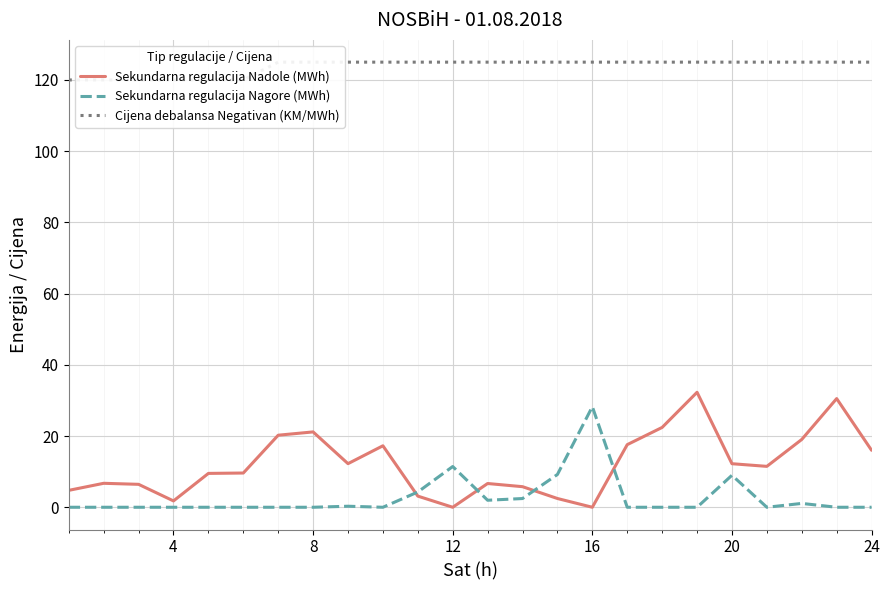

True or false: Sekundarna regulacija Nagore (MWh) and Cijena debalansa Negativan (KM/MWh) cross at least once.

False